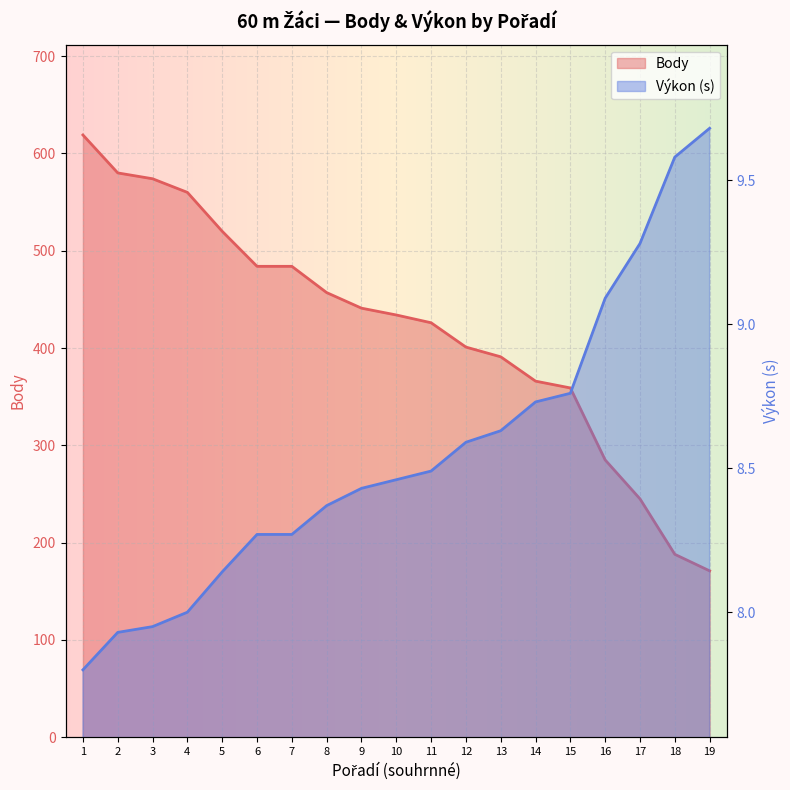

Which series has the largest total across all categories?

Body